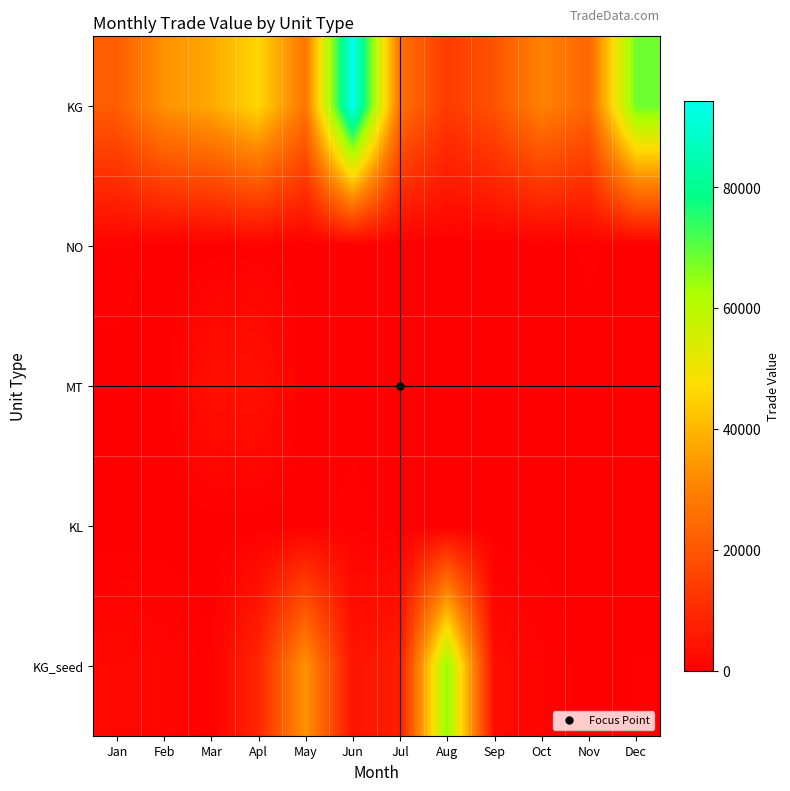

Reading left to right, list all the values displayed in this chart.

KG: Jan=21596	Feb=33424	Mar=37501	Apl=46065	May=27200	Jun=94284	Jul=26335	Aug=13449	Sep=19237	Oct=30174	Nov=23758	Dec=68497
NO: Jan=970	Feb=0	Mar=0	Apl=594	May=0	Jun=0	Jul=0	Aug=0	Sep=0	Oct=0	Nov=539	Dec=0
MT: Jan=0	Feb=0	Mar=3777	Apl=3938	May=0	Jun=0	Jul=0	Aug=0	Sep=0	Oct=0	Nov=0	Dec=0
KL: Jan=0	Feb=0	Mar=0	Apl=0	May=0	Jun=704	Jul=0	Aug=0	Sep=0	Oct=0	Nov=0	Dec=0
KG_seed: Jan=2047	Feb=1484	Mar=462	Apl=8707	May=33752	Jun=4617	Jul=6500	Aug=65263	Sep=2811	Oct=1153	Nov=0	Dec=408